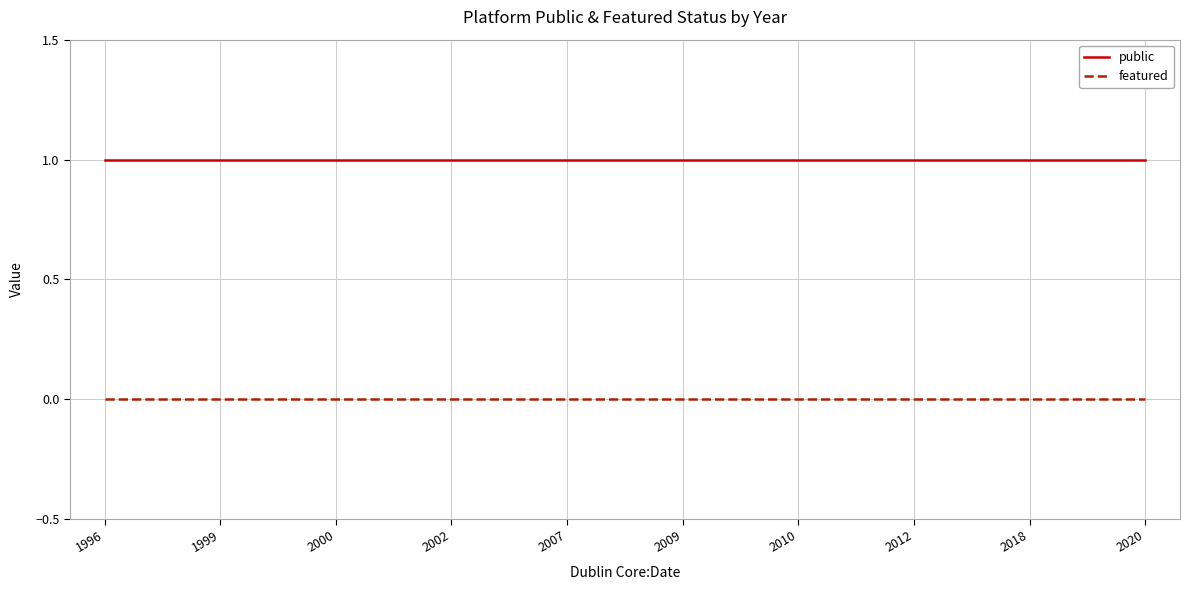

How many lines are shown in the chart?

2